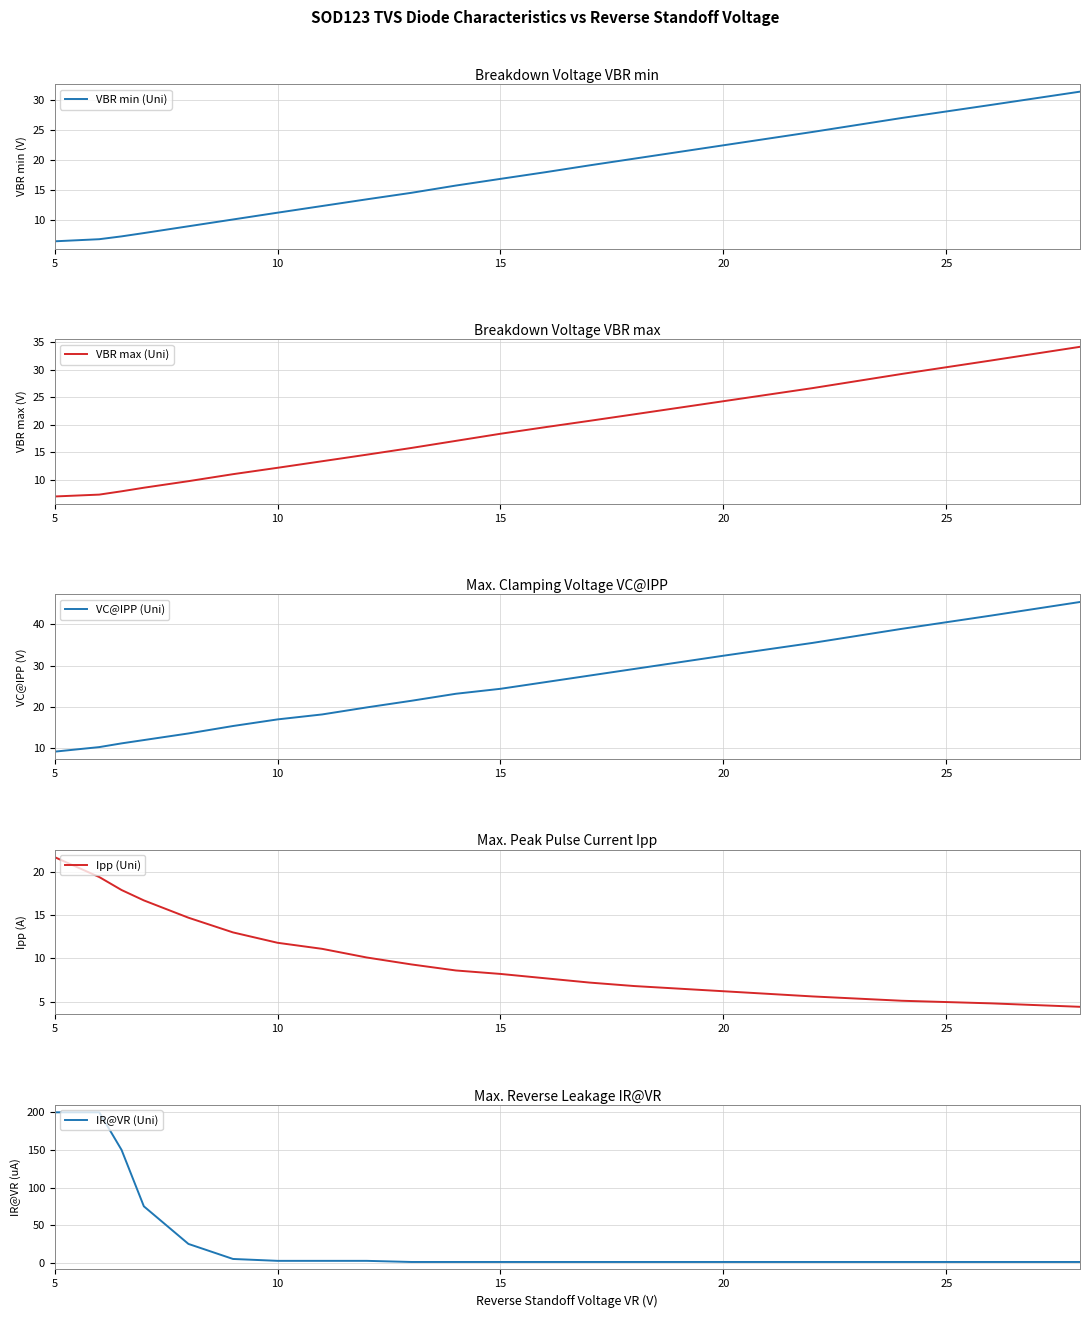

What is the minimum value for VBR min (Uni)?

6.5